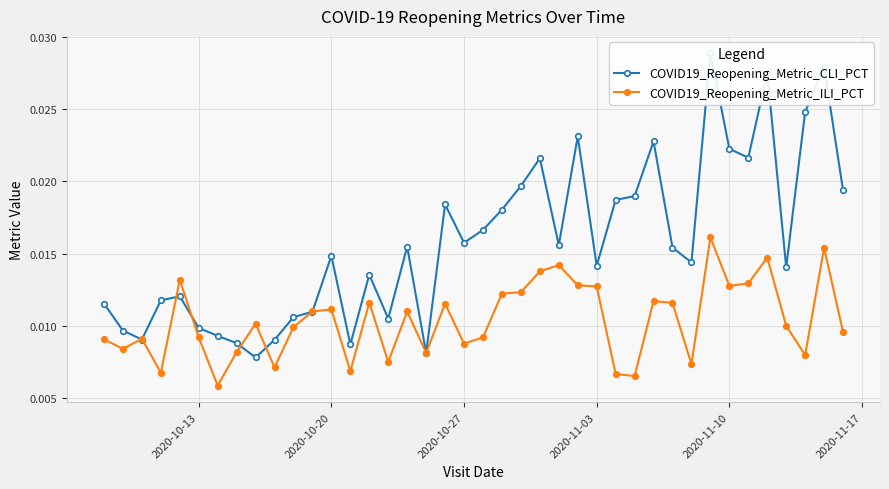

Count the COVID19_Reopening_Metric_ILI_PCT values in the range 0 to 1.

40